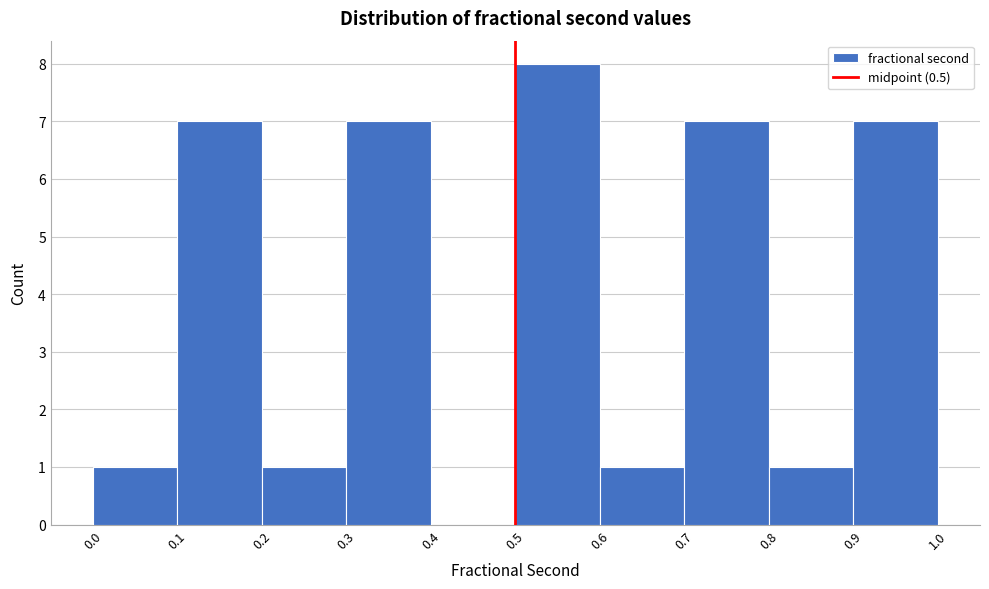

How tall is the bar that spans 0.2 to 0.3 on the x-axis? The values are not printed on the chart, so give them approximately, as read against the axis.

1